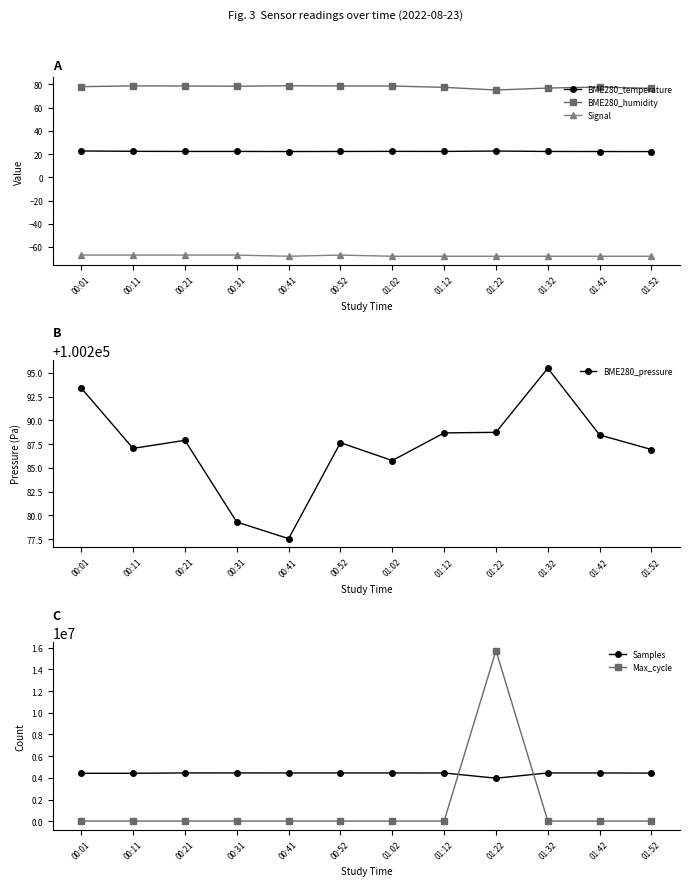

Which has a higher value, 00:11 or 01:22?

01:22